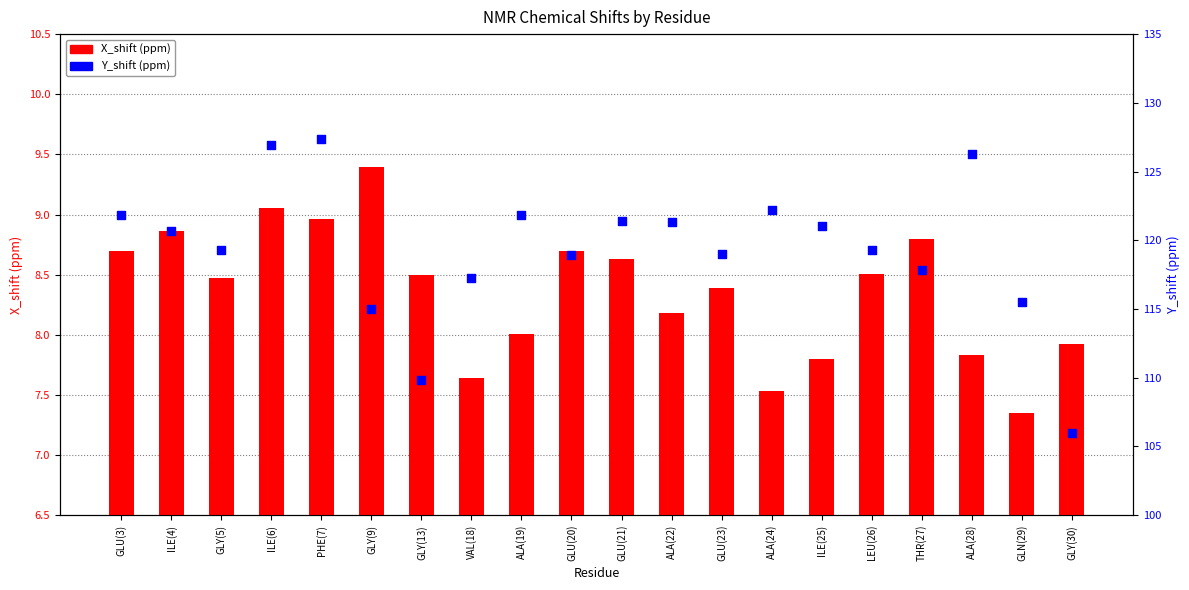

Which series has the widest spread of Y values?

Y_shift (ppm)